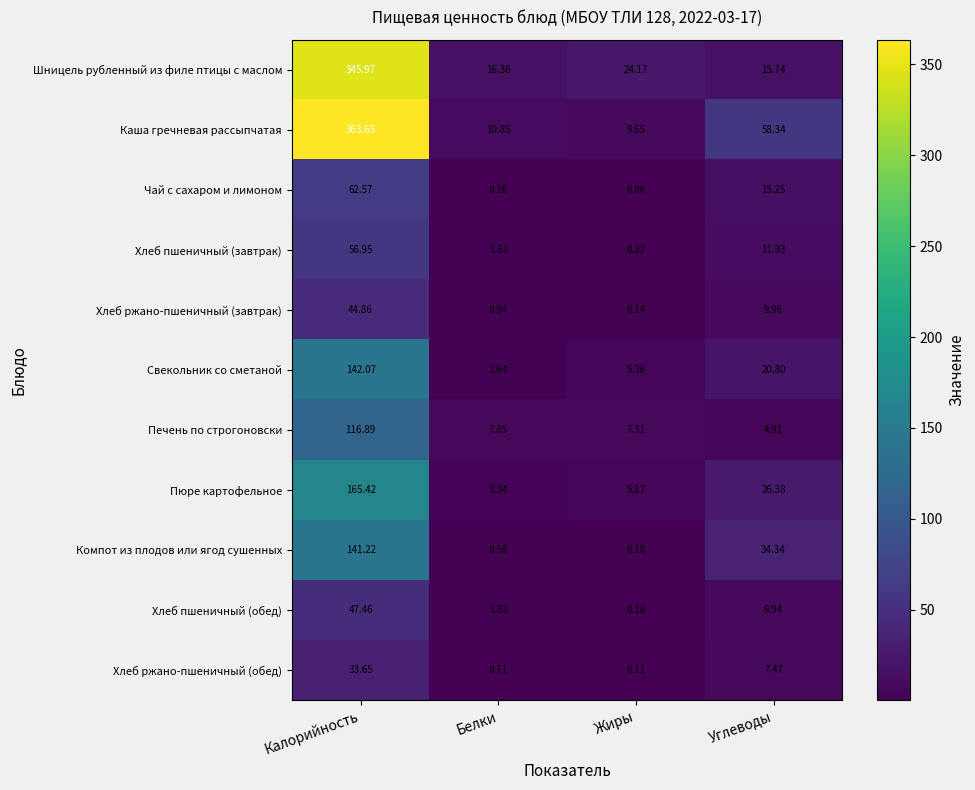

List the series in order of their peak value, lowest first.

Хлеб ржано-пшеничный (обед), Хлеб ржано-пшеничный (завтрак), Хлеб пшеничный (обед), Хлеб пшеничный (завтрак), Чай с сахаром и лимоном, Печень по строгоновски, Компот из плодов или ягод сушенных, Свекольник со сметаной, Пюре картофельное, Шницель рубленный из филе птицы с маслом, Каша гречневая рассыпчатая